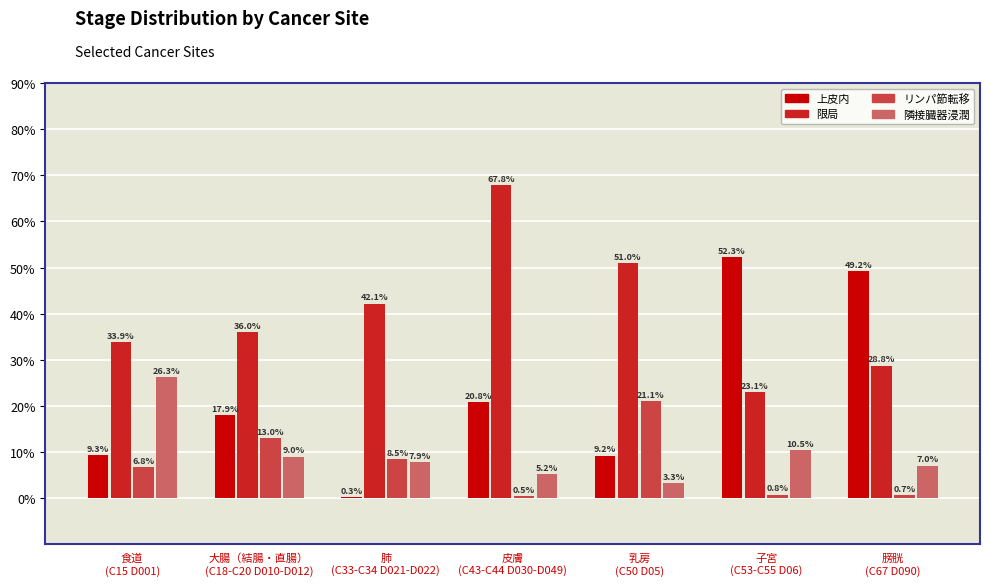

Which series has the largest total across all categories?

限局